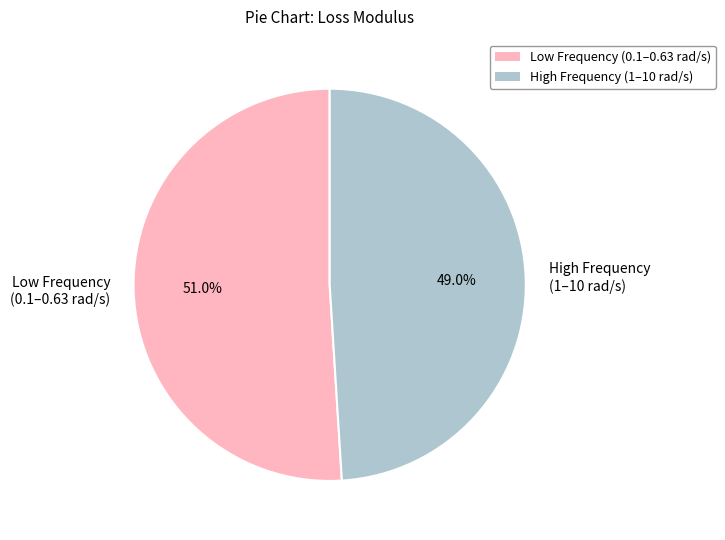

What percentage do High Frequency (1–10 rad/s) and Low Frequency (0.1–0.63 rad/s) together represent?

100.0%